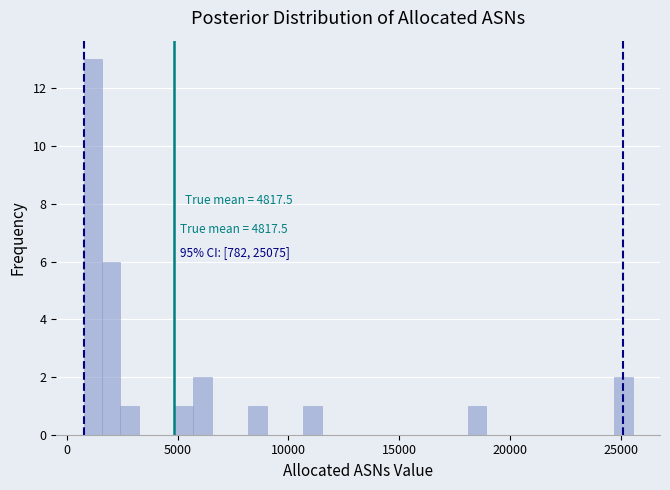

Around what value on the x-axis is the tallest bar? Give the approximate position of its centre, as read against the axis.

1000